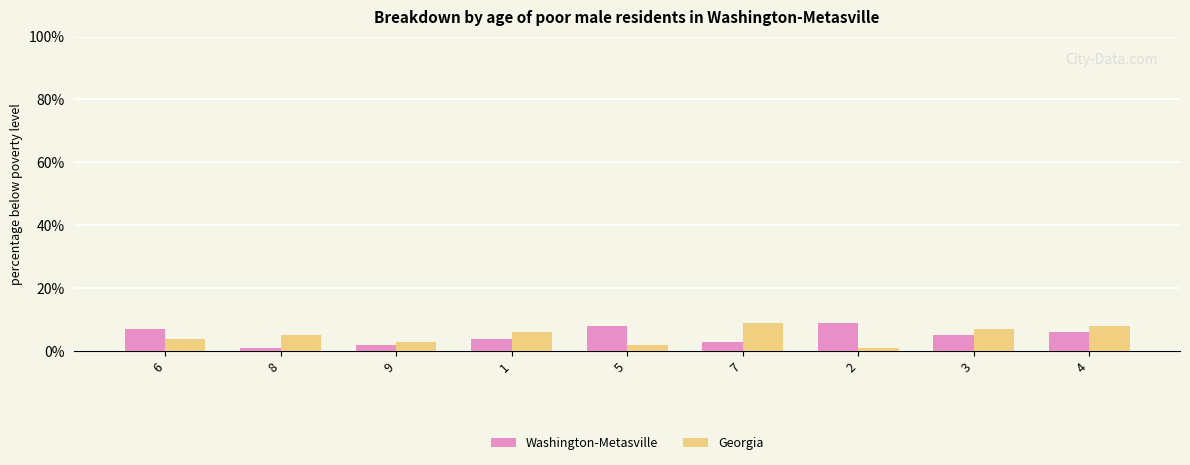

What is the greatest value displayed?

9